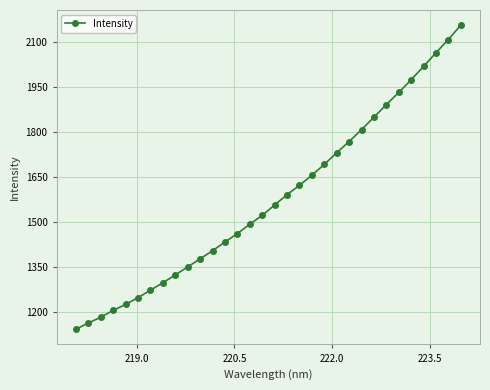

True or false: there are more than 2 points higher than both neighbors.

False